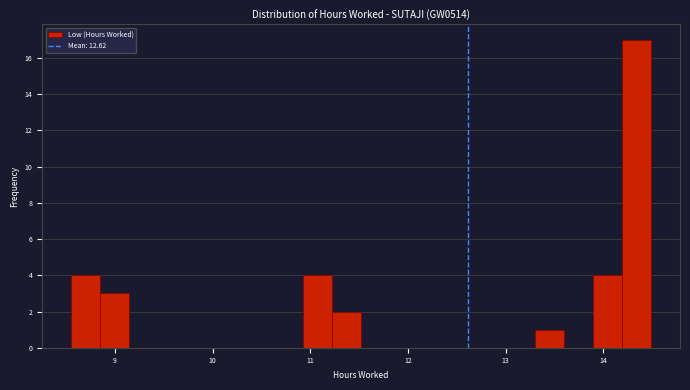

Read against the x-axis, roughly where is the centre of the tallest bar?

14.3